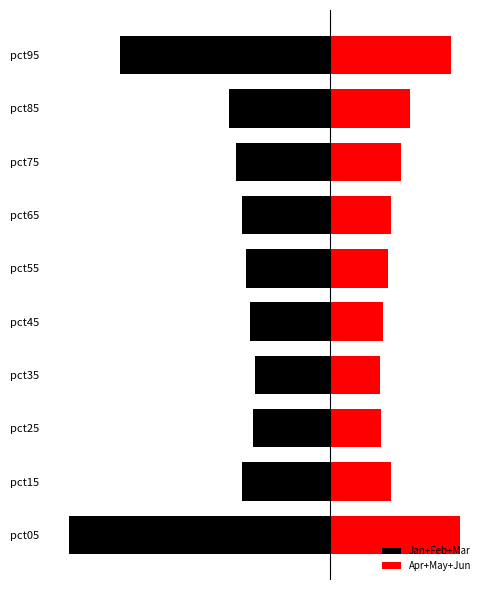

Which series has the widest spread of values?

Jan+Feb+Mar